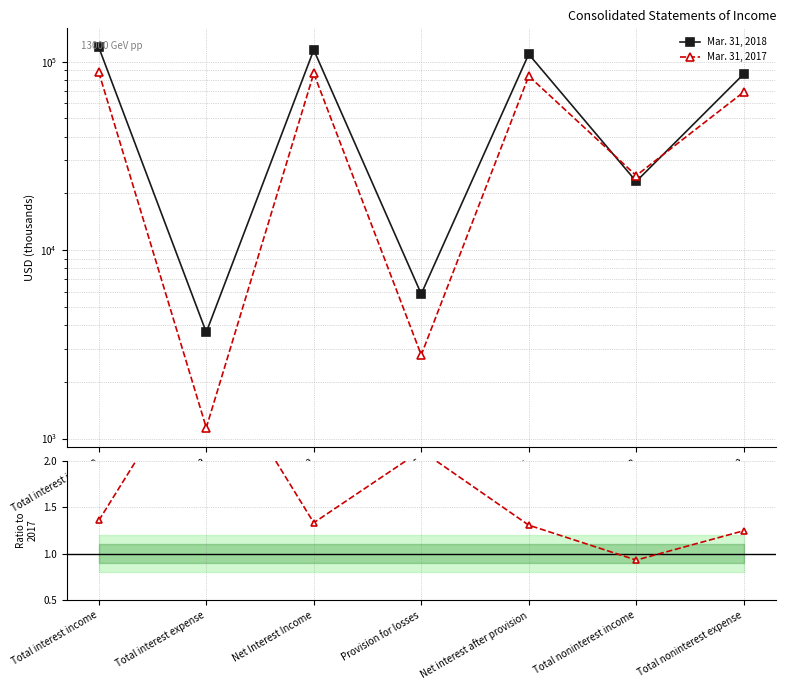

How many values in the Mar. 31, 2018 series exceed 85987?

3